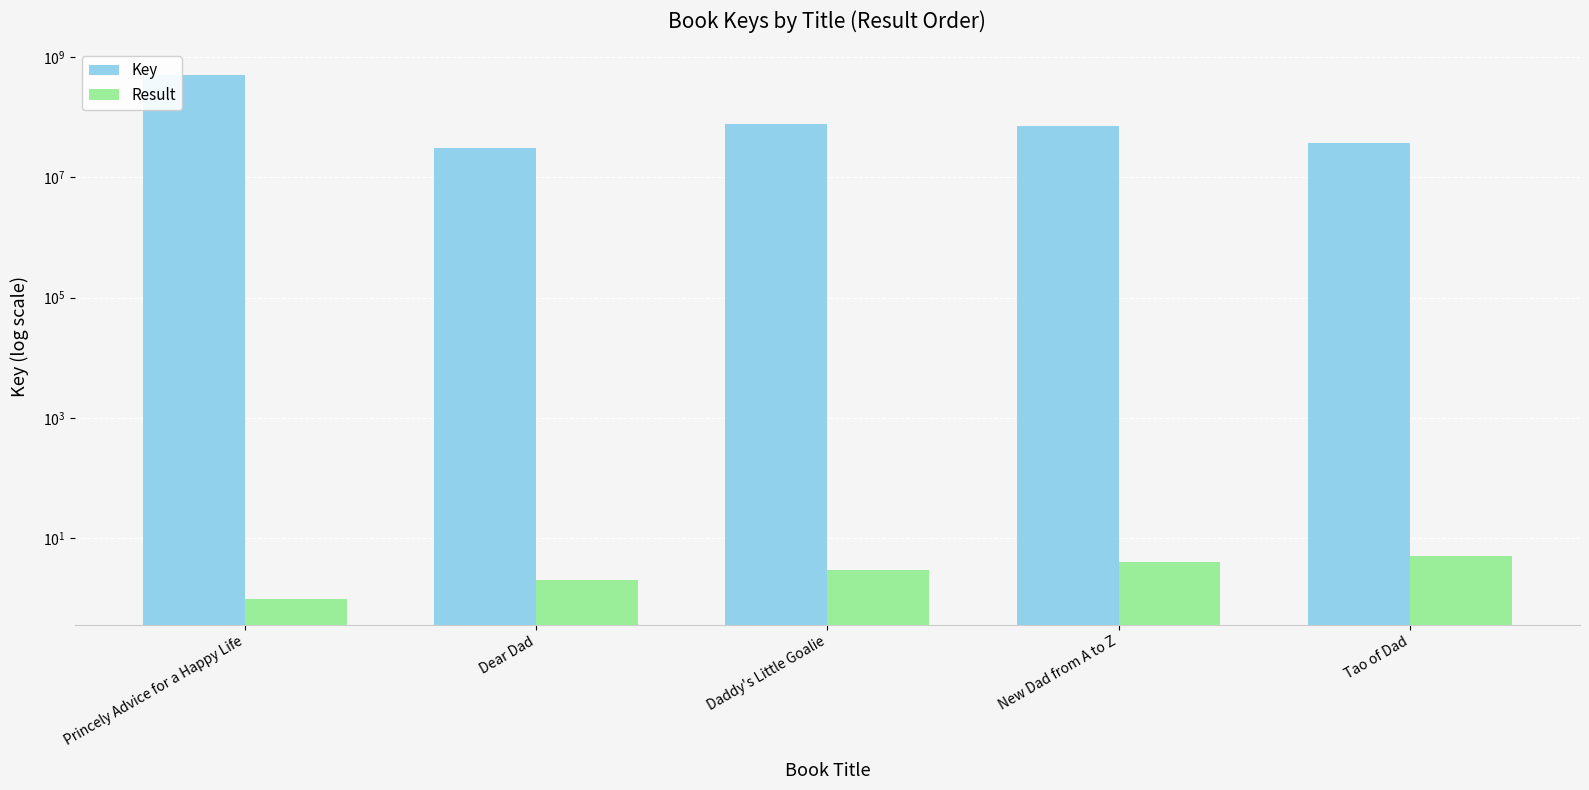

Between Princely Advice for a Happy Life and New Dad from A to Z, which series saw the biggest shift?

Key